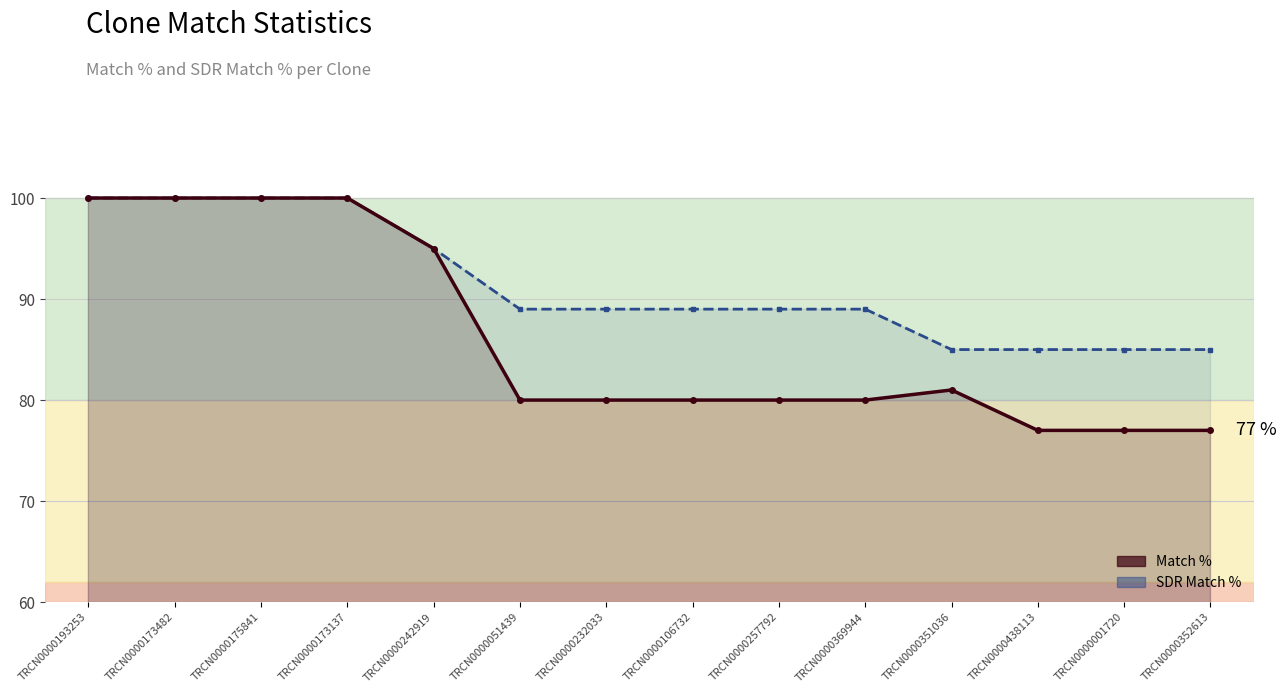

Which series has the widest spread of values?

Match %